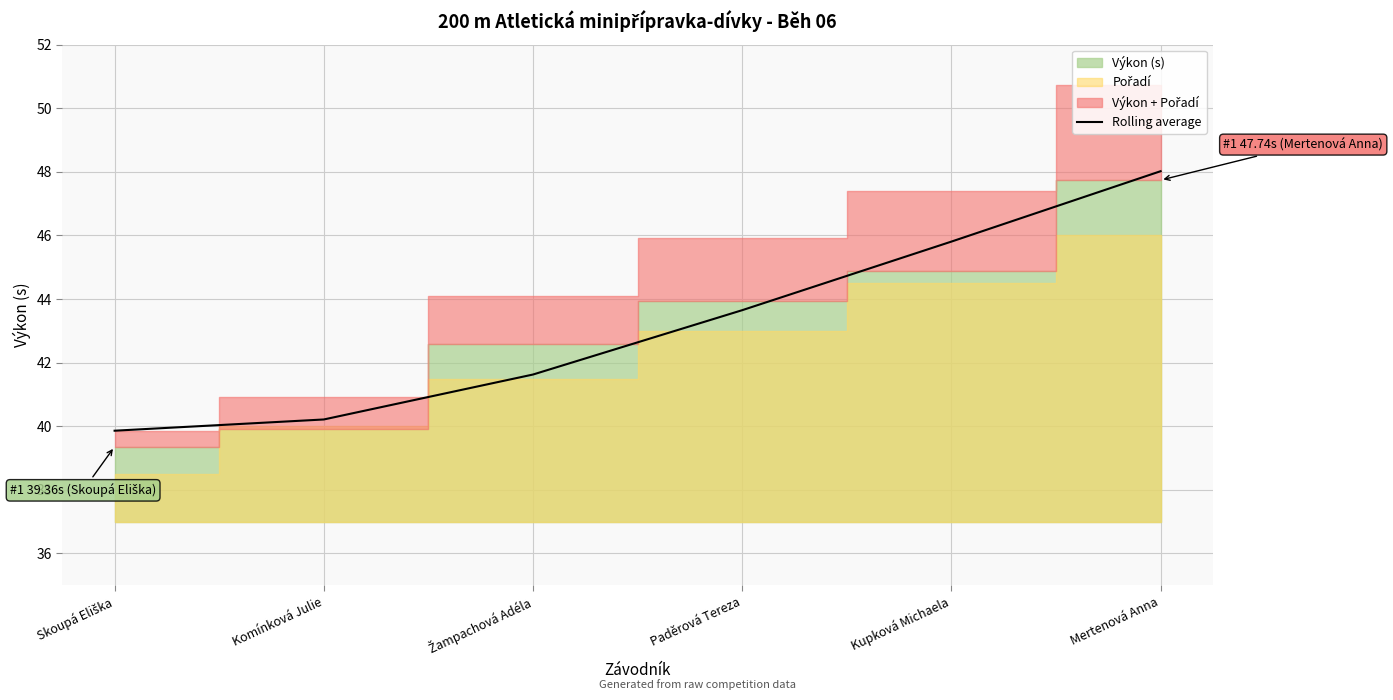

Rank the categories by value from lowest to highest.

Skoupá Eliška, Komínková Julie, Žampachová Adéla, Paděrová Tereza, Kupková Michaela, Mertenová Anna